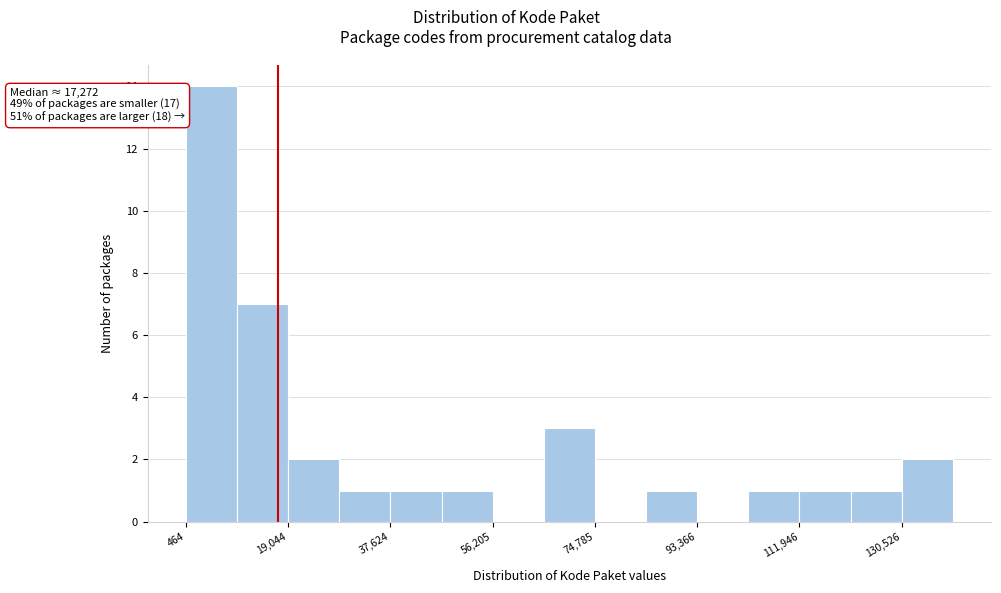

Over which range of the x-axis is the bar tallest?

0 to 10000